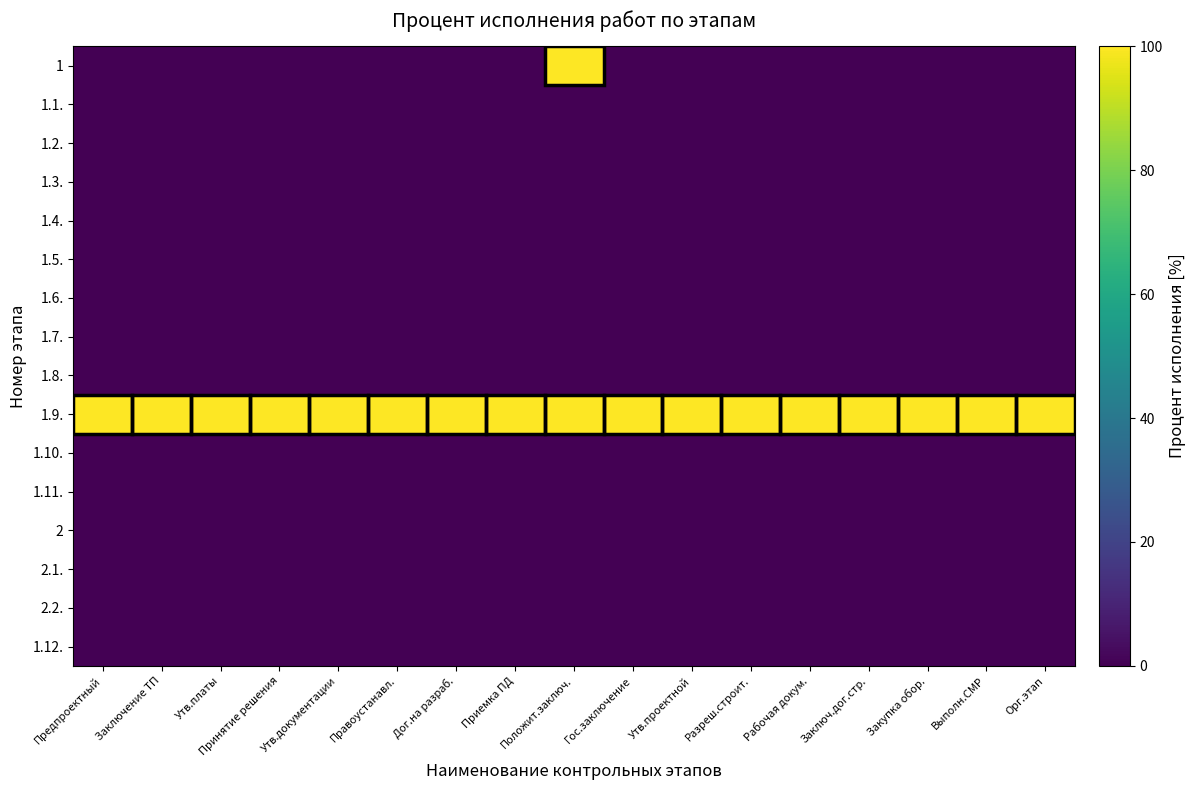

Reading left to right, extract all data points from this chart.

1: Предпроектный=0	Заключение ТП=0	Утв.платы=0	Принятие решения=0	Утв.документации=0	Правоустанавл.=0	Дог.на разраб.=0	Приемка ПД=0	Положит.заключ.=100	Гос.заключение=0	Утв.проектной=0	Разреш.строит.=0	Рабочая докум.=0	Заключ.дог.стр.=0	Закупка обор.=0	Выполн.СМР=0	Орг.этап=0
1.1.: Предпроектный=0	Заключение ТП=0	Утв.платы=0	Принятие решения=0	Утв.документации=0	Правоустанавл.=0	Дог.на разраб.=0	Приемка ПД=0	Положит.заключ.=0	Гос.заключение=0	Утв.проектной=0	Разреш.строит.=0	Рабочая докум.=0	Заключ.дог.стр.=0	Закупка обор.=0	Выполн.СМР=0	Орг.этап=0
1.2.: Предпроектный=0	Заключение ТП=0	Утв.платы=0	Принятие решения=0	Утв.документации=0	Правоустанавл.=0	Дог.на разраб.=0	Приемка ПД=0	Положит.заключ.=0	Гос.заключение=0	Утв.проектной=0	Разреш.строит.=0	Рабочая докум.=0	Заключ.дог.стр.=0	Закупка обор.=0	Выполн.СМР=0	Орг.этап=0
1.3.: Предпроектный=0	Заключение ТП=0	Утв.платы=0	Принятие решения=0	Утв.документации=0	Правоустанавл.=0	Дог.на разраб.=0	Приемка ПД=0	Положит.заключ.=0	Гос.заключение=0	Утв.проектной=0	Разреш.строит.=0	Рабочая докум.=0	Заключ.дог.стр.=0	Закупка обор.=0	Выполн.СМР=0	Орг.этап=0
1.4.: Предпроектный=0	Заключение ТП=0	Утв.платы=0	Принятие решения=0	Утв.документации=0	Правоустанавл.=0	Дог.на разраб.=0	Приемка ПД=0	Положит.заключ.=0	Гос.заключение=0	Утв.проектной=0	Разреш.строит.=0	Рабочая докум.=0	Заключ.дог.стр.=0	Закупка обор.=0	Выполн.СМР=0	Орг.этап=0
1.5.: Предпроектный=0	Заключение ТП=0	Утв.платы=0	Принятие решения=0	Утв.документации=0	Правоустанавл.=0	Дог.на разраб.=0	Приемка ПД=0	Положит.заключ.=0	Гос.заключение=0	Утв.проектной=0	Разреш.строит.=0	Рабочая докум.=0	Заключ.дог.стр.=0	Закупка обор.=0	Выполн.СМР=0	Орг.этап=0
1.6.: Предпроектный=0	Заключение ТП=0	Утв.платы=0	Принятие решения=0	Утв.документации=0	Правоустанавл.=0	Дог.на разраб.=0	Приемка ПД=0	Положит.заключ.=0	Гос.заключение=0	Утв.проектной=0	Разреш.строит.=0	Рабочая докум.=0	Заключ.дог.стр.=0	Закупка обор.=0	Выполн.СМР=0	Орг.этап=0
1.7.: Предпроектный=0	Заключение ТП=0	Утв.платы=0	Принятие решения=0	Утв.документации=0	Правоустанавл.=0	Дог.на разраб.=0	Приемка ПД=0	Положит.заключ.=0	Гос.заключение=0	Утв.проектной=0	Разреш.строит.=0	Рабочая докум.=0	Заключ.дог.стр.=0	Закупка обор.=0	Выполн.СМР=0	Орг.этап=0
1.8.: Предпроектный=0	Заключение ТП=0	Утв.платы=0	Принятие решения=0	Утв.документации=0	Правоустанавл.=0	Дог.на разраб.=0	Приемка ПД=0	Положит.заключ.=0	Гос.заключение=0	Утв.проектной=0	Разреш.строит.=0	Рабочая докум.=0	Заключ.дог.стр.=0	Закупка обор.=0	Выполн.СМР=0	Орг.этап=0
1.9.: Предпроектный=100	Заключение ТП=100	Утв.платы=100	Принятие решения=100	Утв.документации=100	Правоустанавл.=100	Дог.на разраб.=100	Приемка ПД=100	Положит.заключ.=100	Гос.заключение=100	Утв.проектной=100	Разреш.строит.=100	Рабочая докум.=100	Заключ.дог.стр.=100	Закупка обор.=100	Выполн.СМР=100	Орг.этап=100
1.10.: Предпроектный=0	Заключение ТП=0	Утв.платы=0	Принятие решения=0	Утв.документации=0	Правоустанавл.=0	Дог.на разраб.=0	Приемка ПД=0	Положит.заключ.=0	Гос.заключение=0	Утв.проектной=0	Разреш.строит.=0	Рабочая докум.=0	Заключ.дог.стр.=0	Закупка обор.=0	Выполн.СМР=0	Орг.этап=0
1.11.: Предпроектный=0	Заключение ТП=0	Утв.платы=0	Принятие решения=0	Утв.документации=0	Правоустанавл.=0	Дог.на разраб.=0	Приемка ПД=0	Положит.заключ.=0	Гос.заключение=0	Утв.проектной=0	Разреш.строит.=0	Рабочая докум.=0	Заключ.дог.стр.=0	Закупка обор.=0	Выполн.СМР=0	Орг.этап=0
2: Предпроектный=0	Заключение ТП=0	Утв.платы=0	Принятие решения=0	Утв.документации=0	Правоустанавл.=0	Дог.на разраб.=0	Приемка ПД=0	Положит.заключ.=0	Гос.заключение=0	Утв.проектной=0	Разреш.строит.=0	Рабочая докум.=0	Заключ.дог.стр.=0	Закупка обор.=0	Выполн.СМР=0	Орг.этап=0
2.1.: Предпроектный=0	Заключение ТП=0	Утв.платы=0	Принятие решения=0	Утв.документации=0	Правоустанавл.=0	Дог.на разраб.=0	Приемка ПД=0	Положит.заключ.=0	Гос.заключение=0	Утв.проектной=0	Разреш.строит.=0	Рабочая докум.=0	Заключ.дог.стр.=0	Закупка обор.=0	Выполн.СМР=0	Орг.этап=0
2.2.: Предпроектный=0	Заключение ТП=0	Утв.платы=0	Принятие решения=0	Утв.документации=0	Правоустанавл.=0	Дог.на разраб.=0	Приемка ПД=0	Положит.заключ.=0	Гос.заключение=0	Утв.проектной=0	Разреш.строит.=0	Рабочая докум.=0	Заключ.дог.стр.=0	Закупка обор.=0	Выполн.СМР=0	Орг.этап=0
1.12.: Предпроектный=0	Заключение ТП=0	Утв.платы=0	Принятие решения=0	Утв.документации=0	Правоустанавл.=0	Дог.на разраб.=0	Приемка ПД=0	Положит.заключ.=0	Гос.заключение=0	Утв.проектной=0	Разреш.строит.=0	Рабочая докум.=0	Заключ.дог.стр.=0	Закупка обор.=0	Выполн.СМР=0	Орг.этап=0